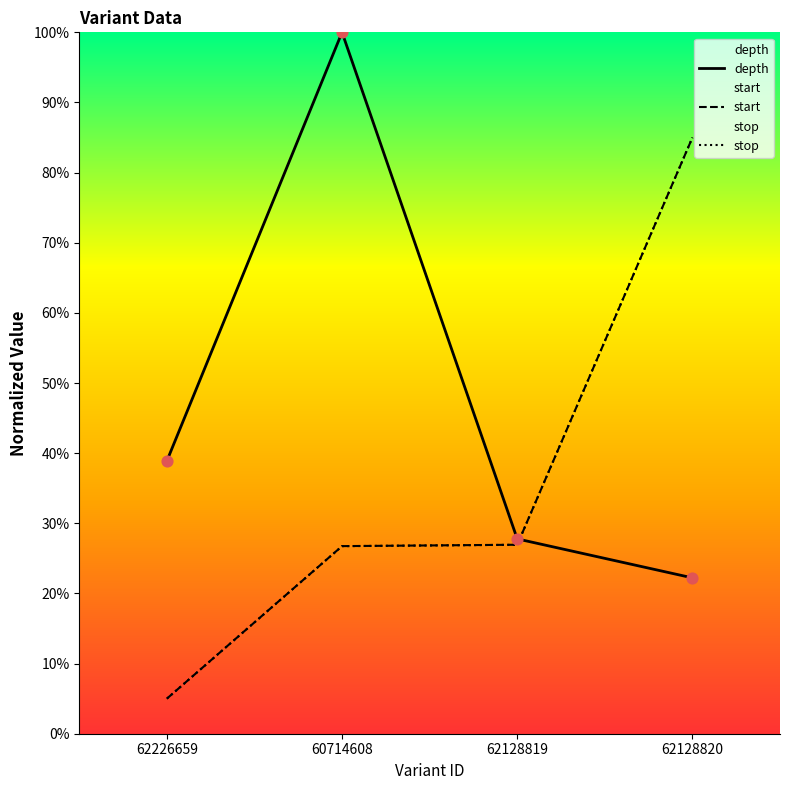

Which series has the widest spread of Y values?

start